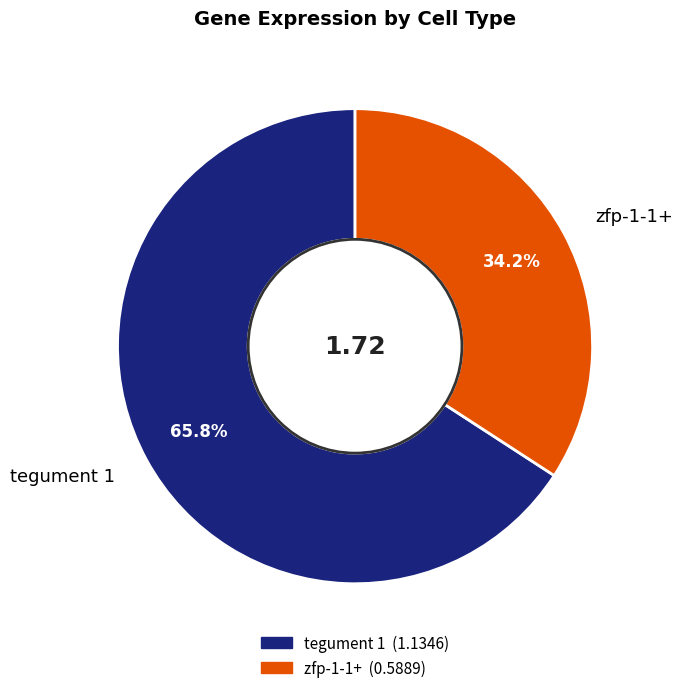

To the nearest percent, what is the difference between the tegument 1 and zfp-1-1+ slice percentages?

32%